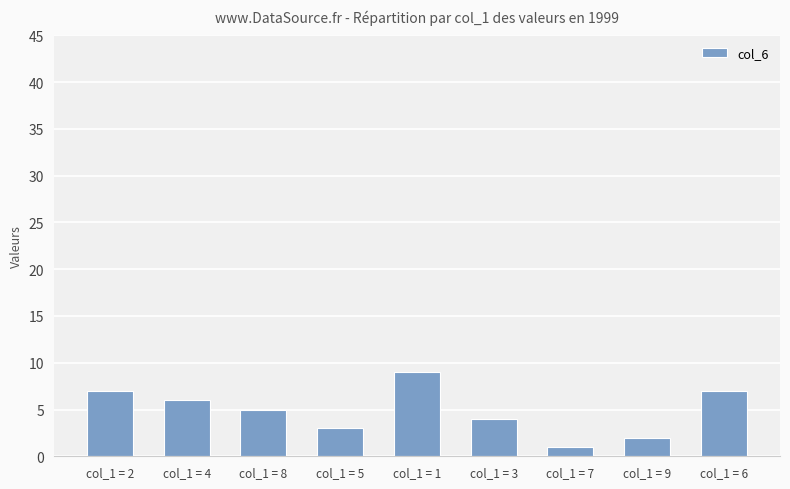

The value at col_1 = 3 is 4. True or false?

True